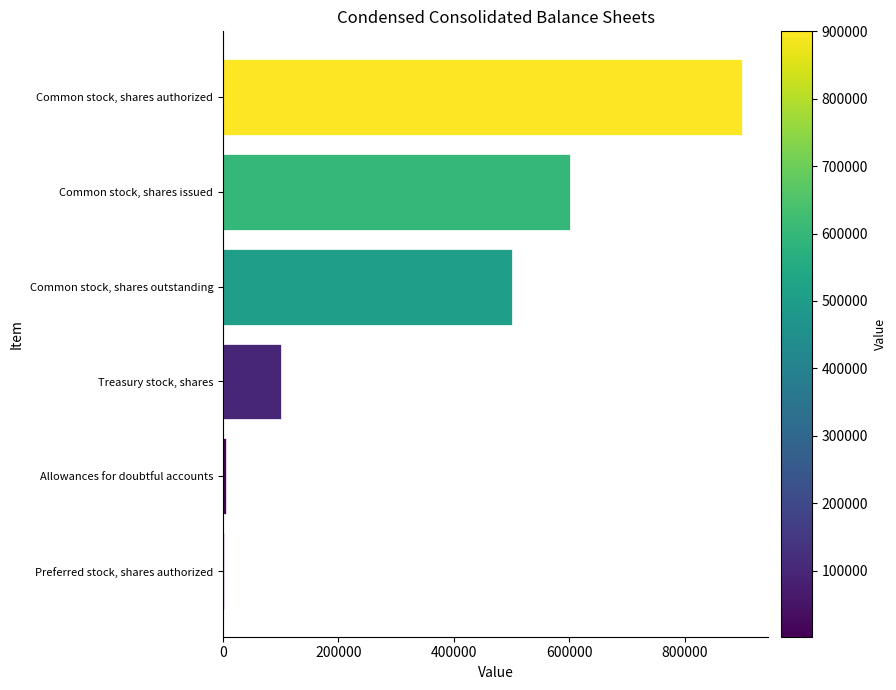

The value at Treasury stock, shares is 100141. True or false?

True